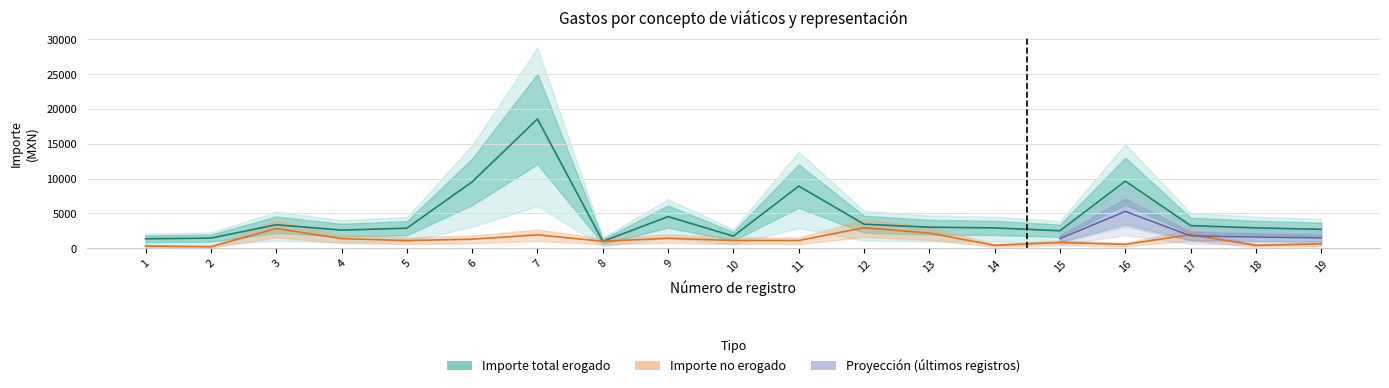

List the labels in order of Importe total erogado value, smallest first.

8, 1, 2, 10, 15, 4, 19, 5, 14, 18, 13, 17, 3, 12, 9, 11, 6, 16, 7